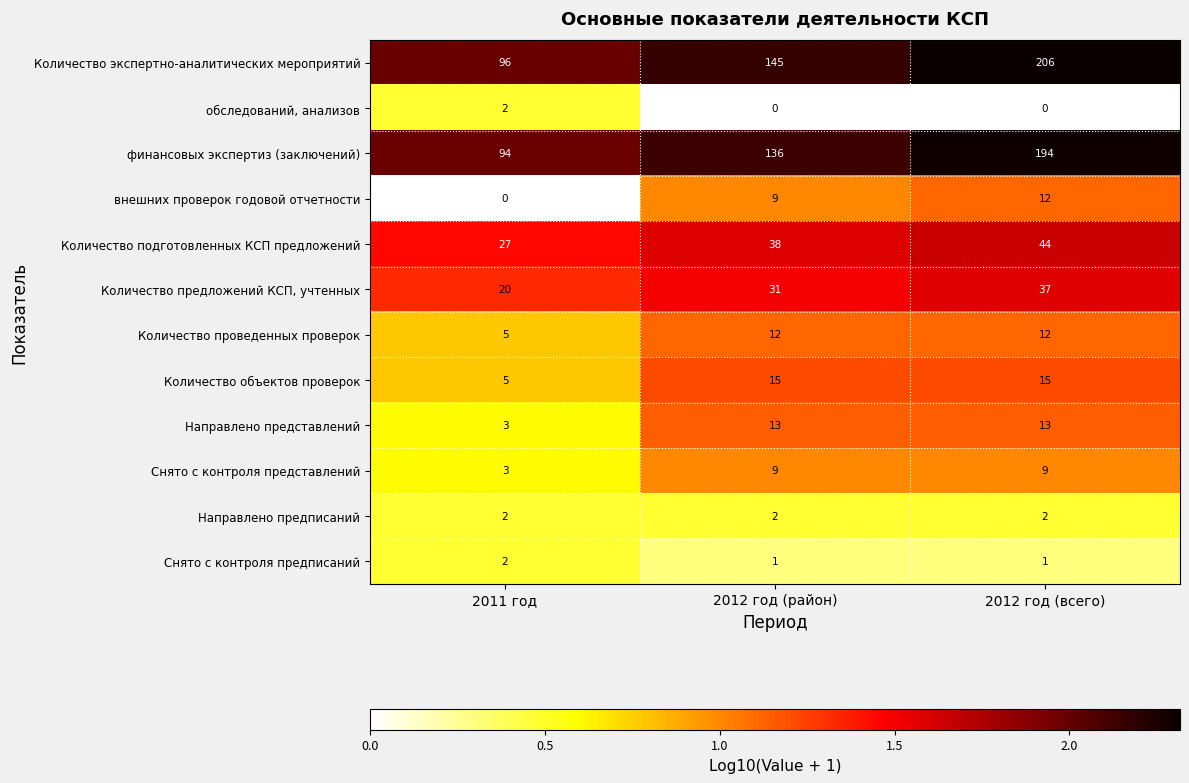

How many distinct data groups are displayed?

12